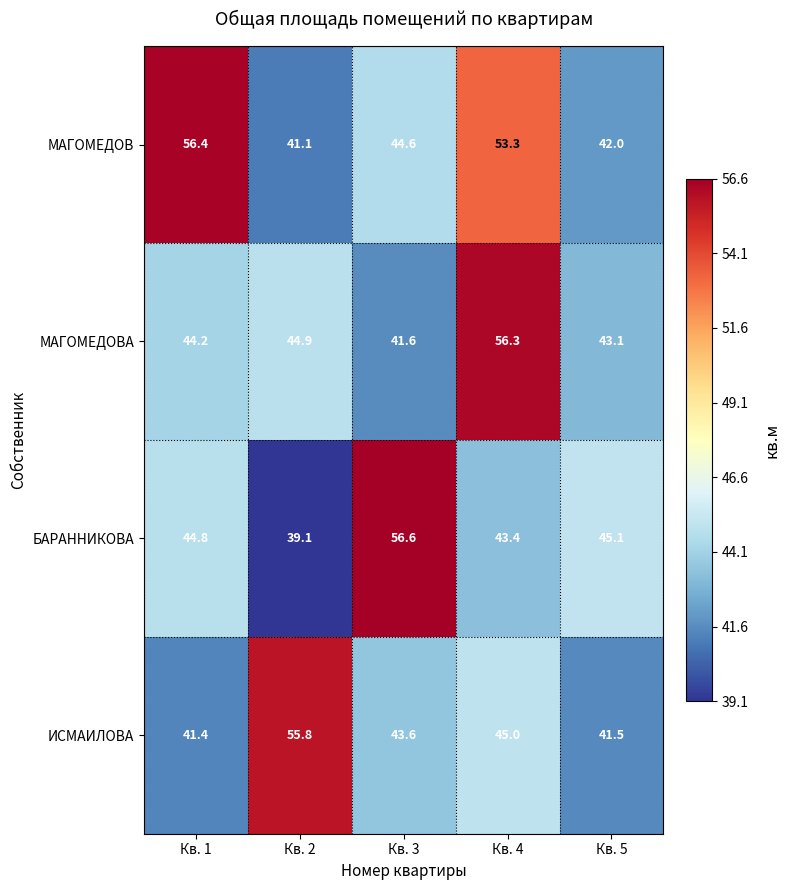

At which category is the sum across all series the highest?

Кв. 4